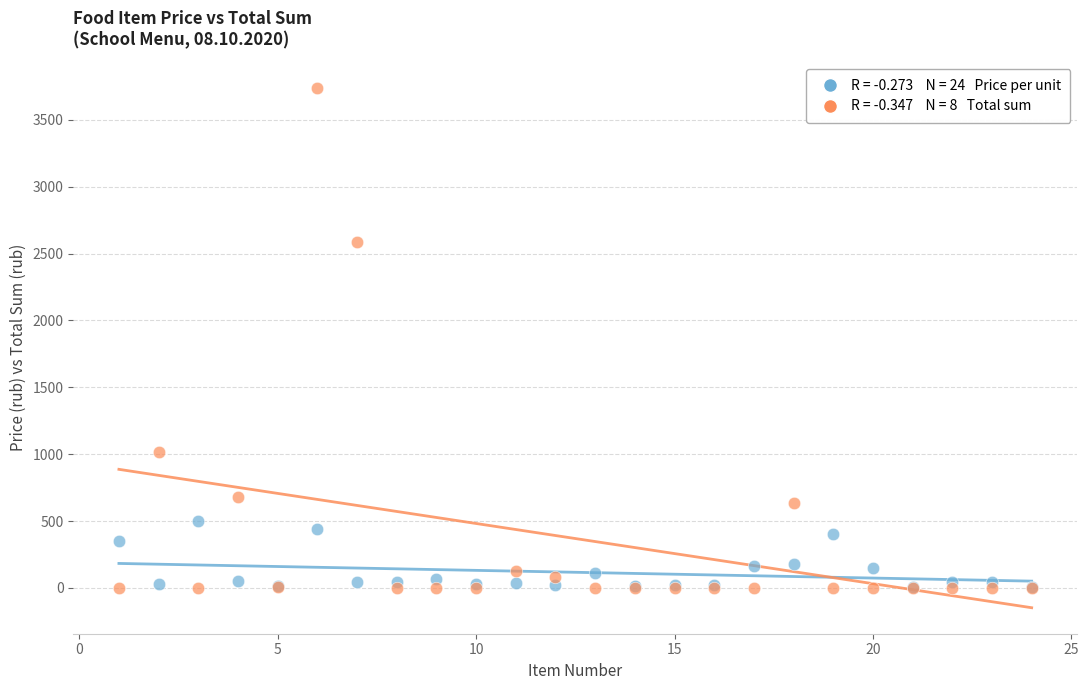

Across all series, what Y value is closest to 1869?

2586.2